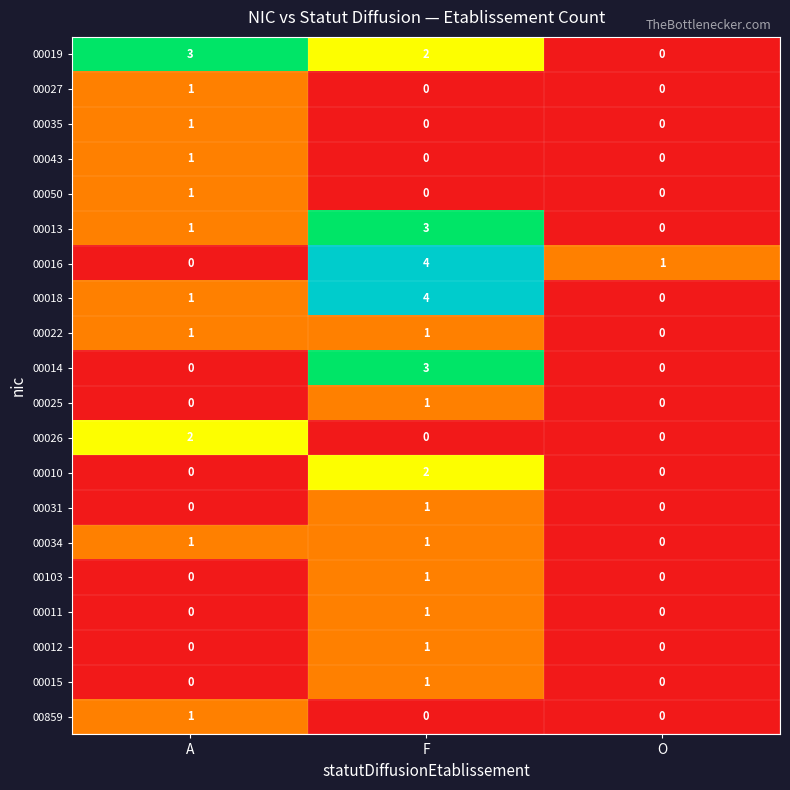

The value of 00015 at O is 1. True or false?

False